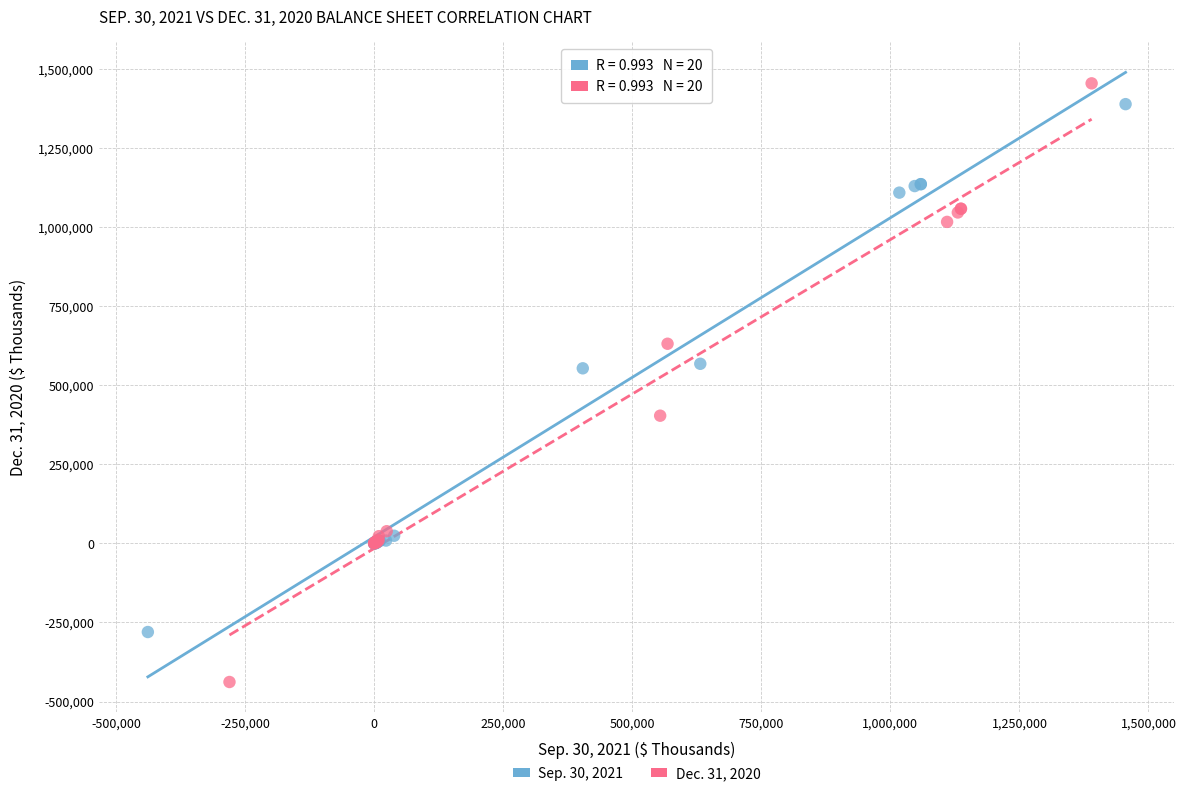

Which series reaches the minimum Y coordinate?

Dec. 31, 2020